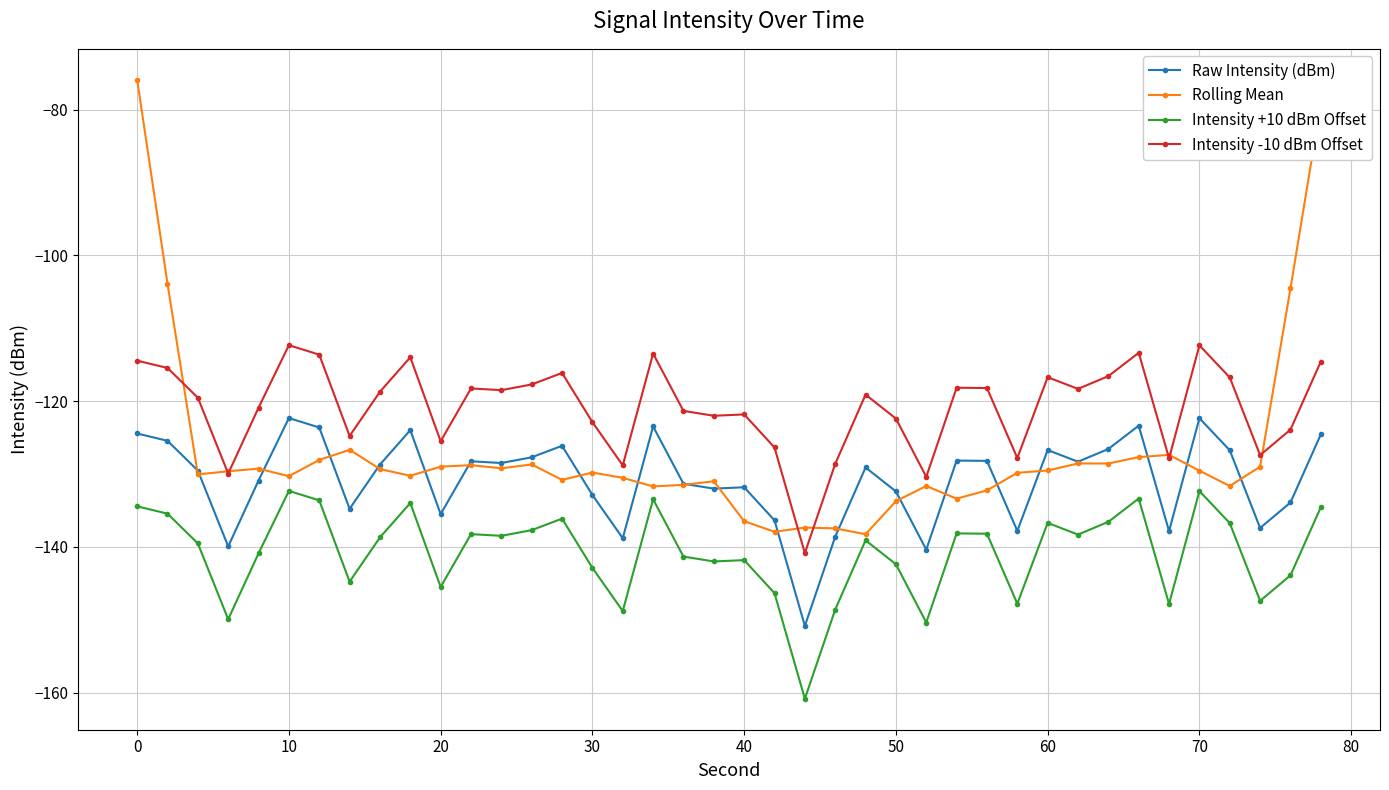

What is the greatest value displayed?

-75.9